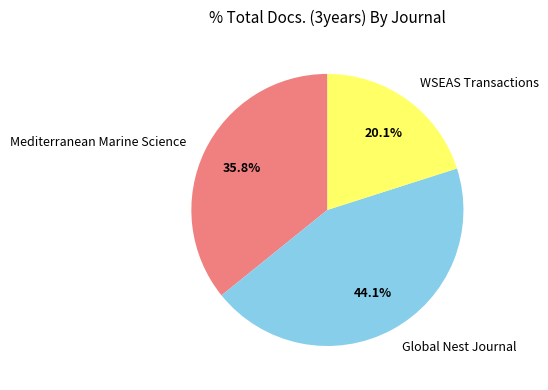

How many segments does this pie chart have?

3